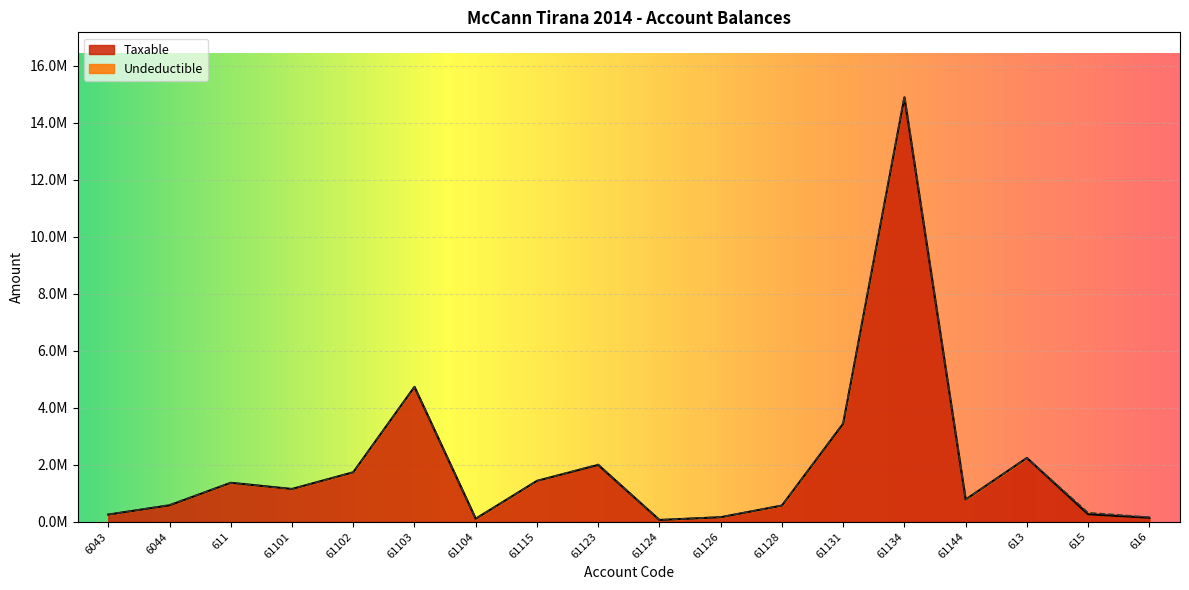

What is the maximum value shown in the chart?

14887859.8